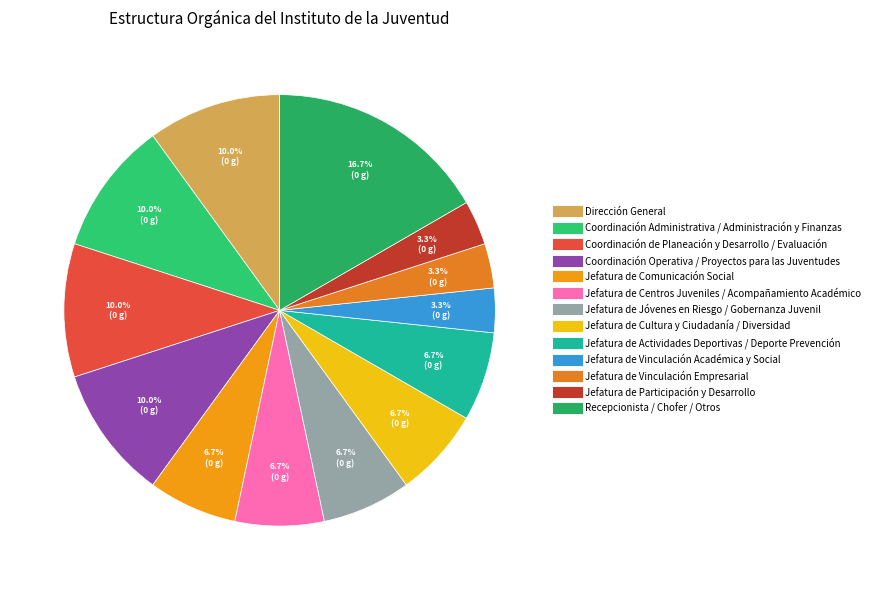

True or false: Jefatura de Jóvenes en Riesgo / Gobernanza Juvenil accounts for 18% of the total.

False